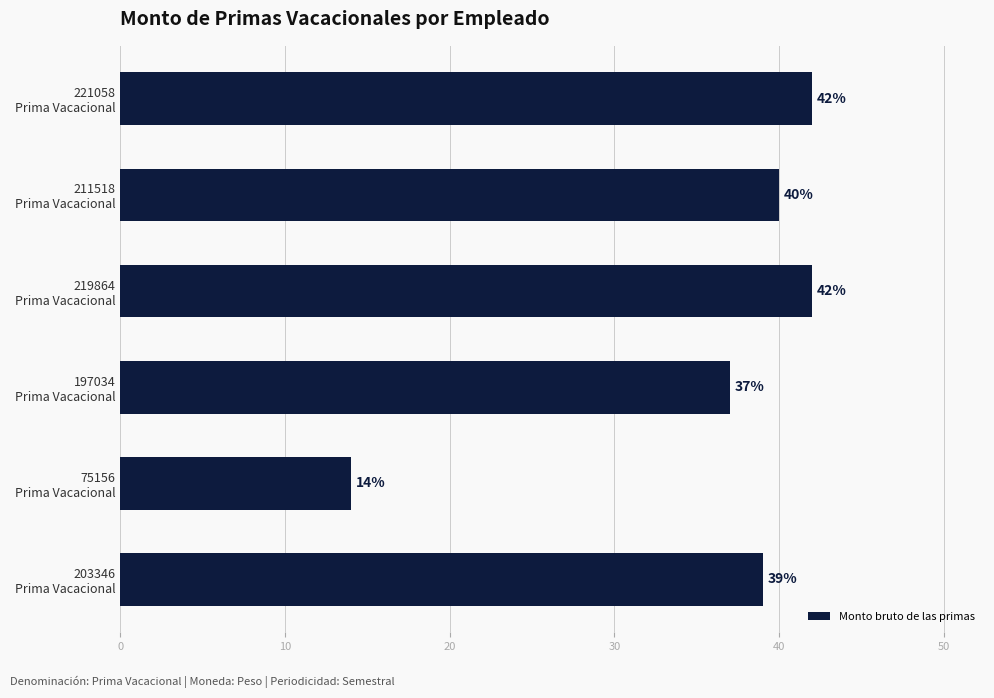

Does the chart contain any negative values?

No